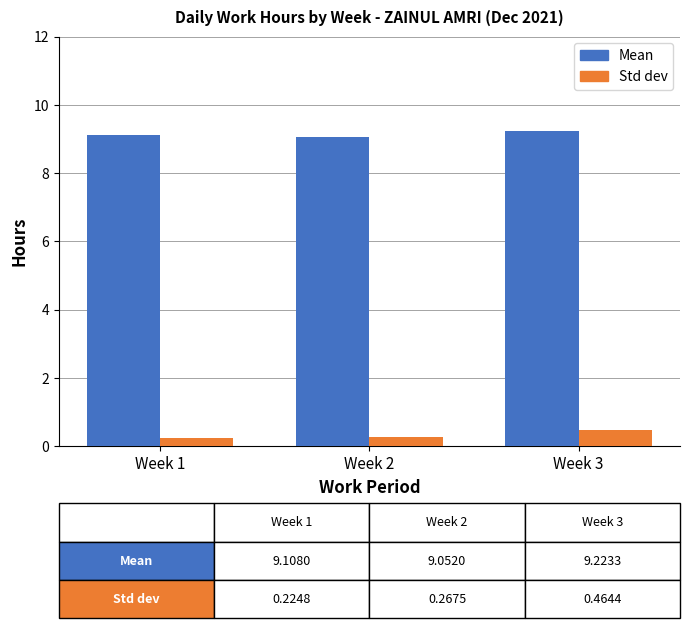

How many groups of bars are there?

3